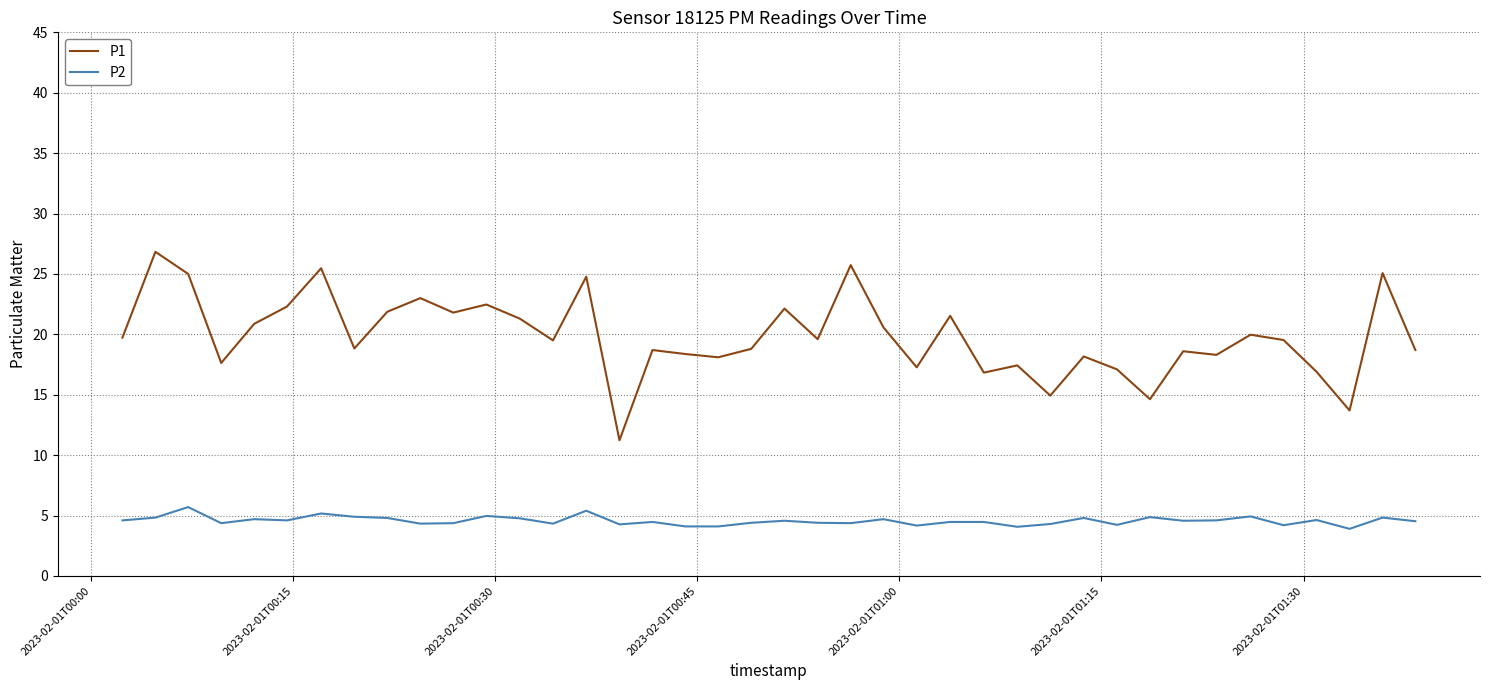

True or false: P2 and P1 intersect in this chart.

False